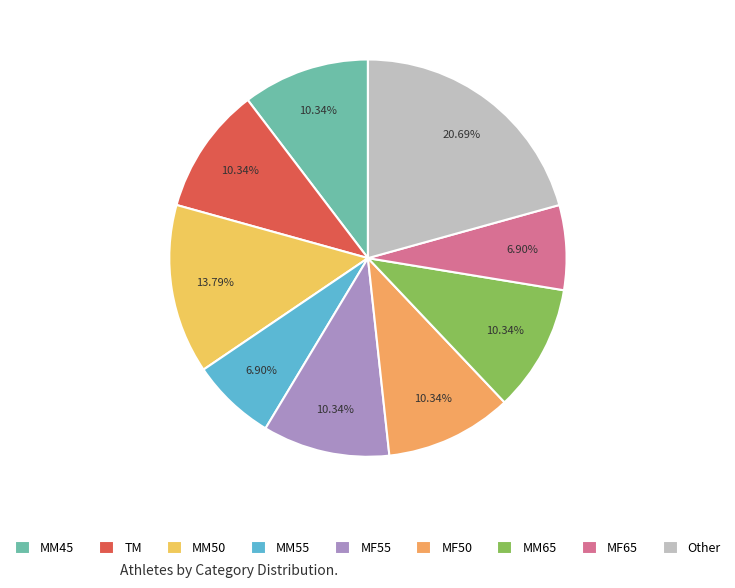

Is there a majority slice in this chart?

No